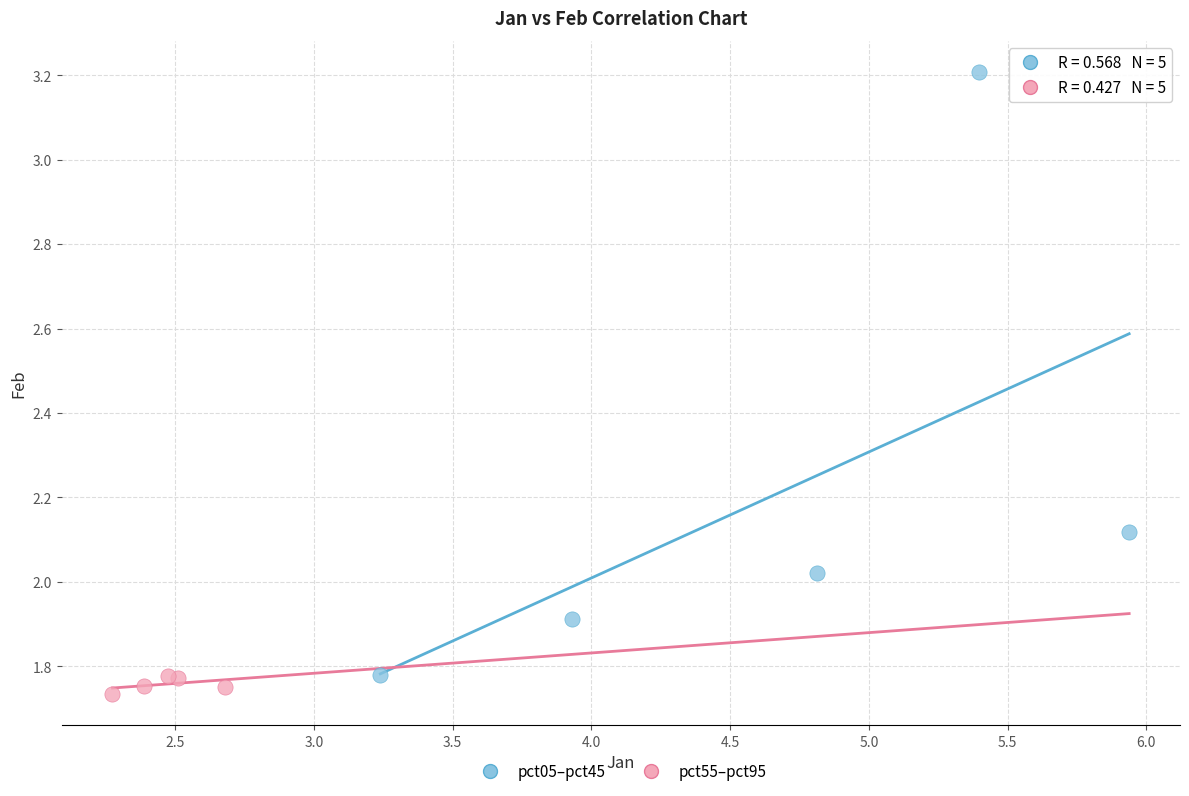

Which series reaches the maximum Y coordinate?

pct05–pct45